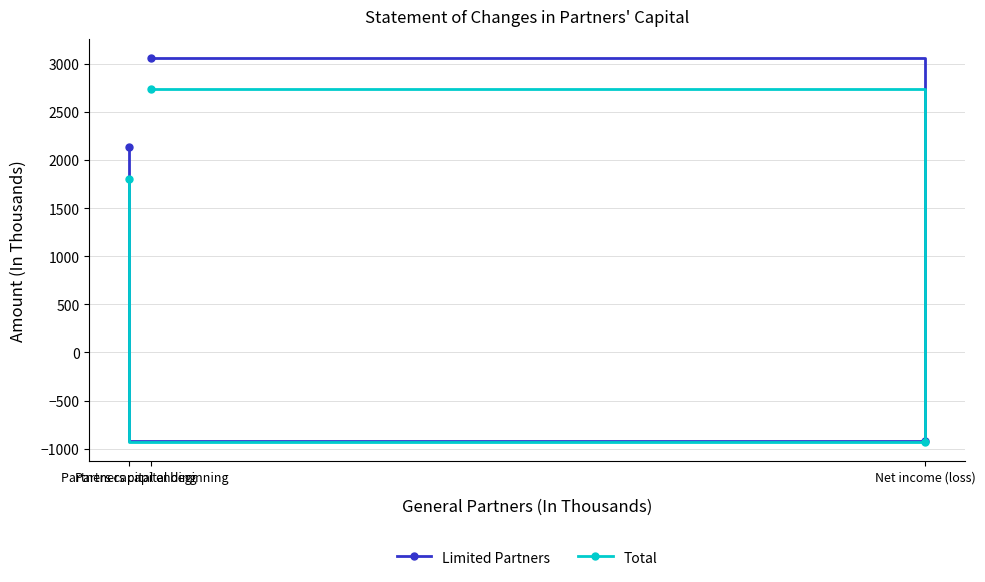

Count the number of data series in this chart.

2